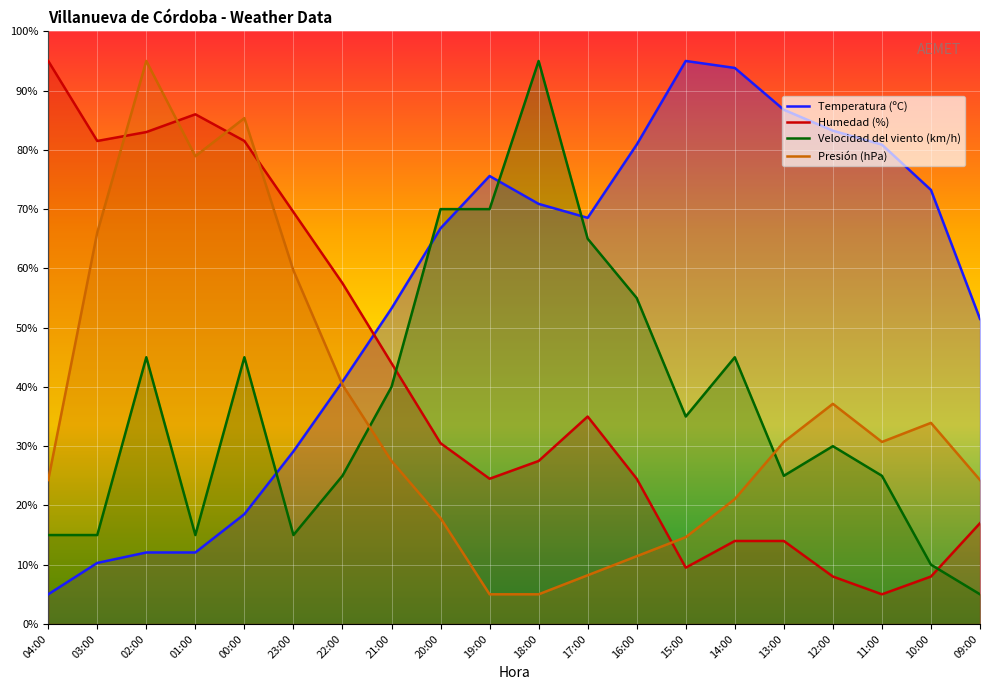

What is the label of the 20th point from the right?

04:00